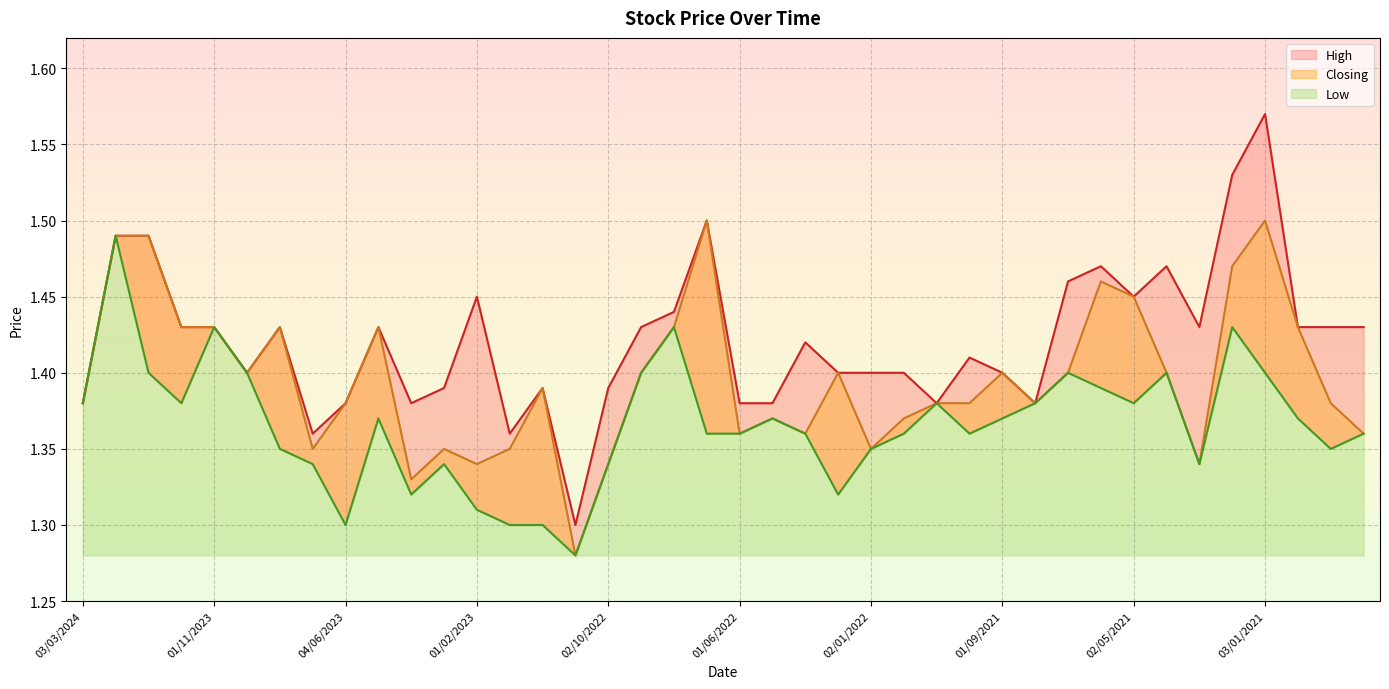

Where is High nearest to the value 1?

01/11/2022